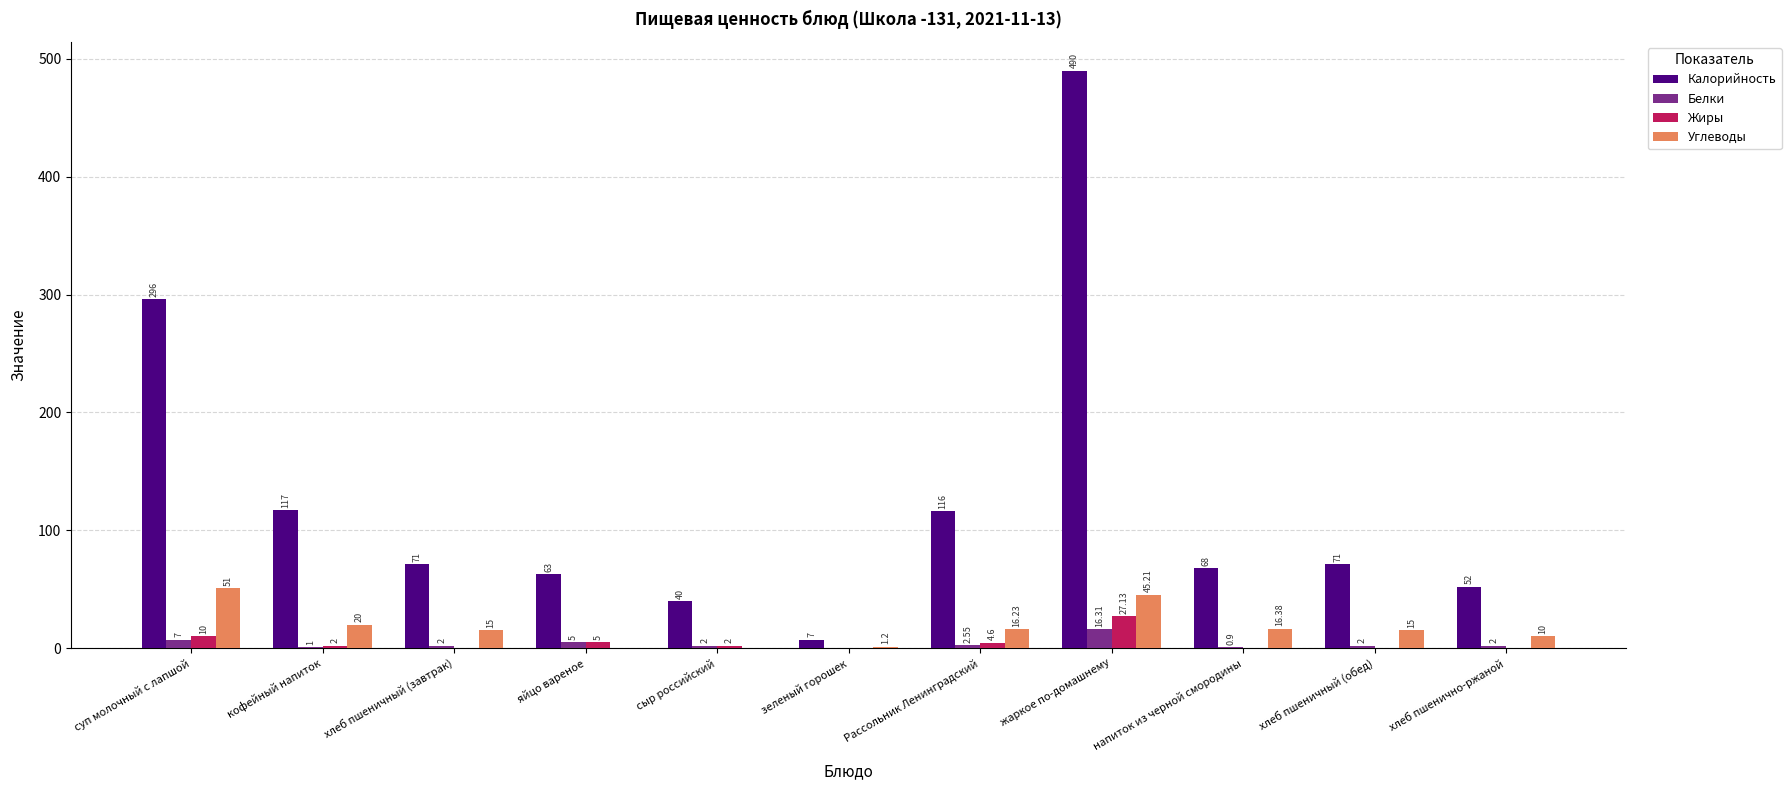

What is the average value of the Углеводы series?

17.3